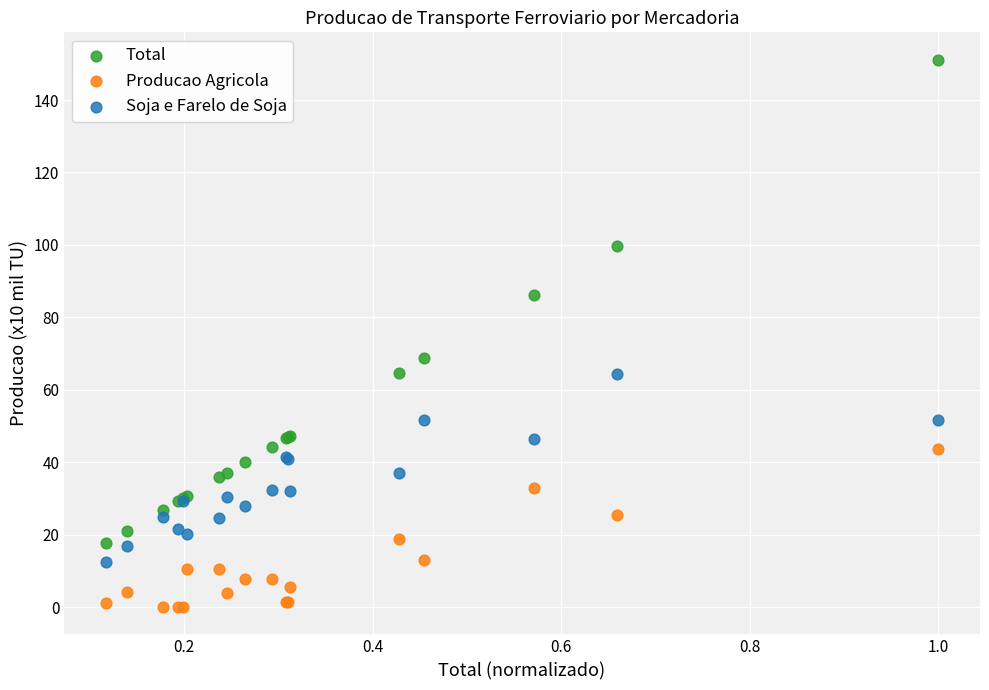

Which series reaches the maximum Y coordinate?

Total